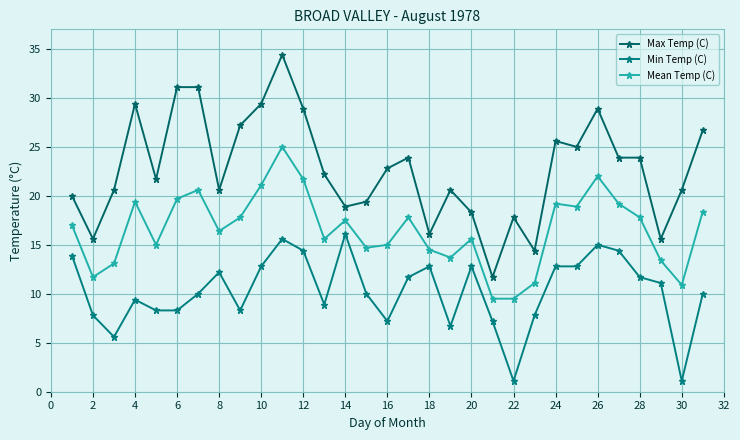

Does the chart have visible grid lines?

Yes